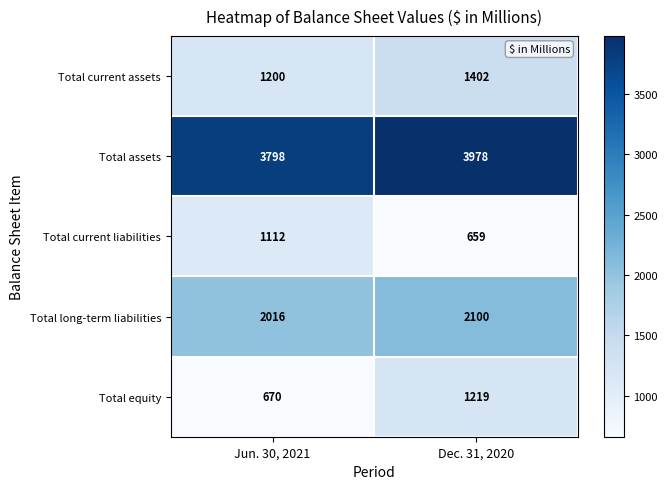

True or false: Total current liabilities has a value of 659 at Dec. 31, 2020.

True